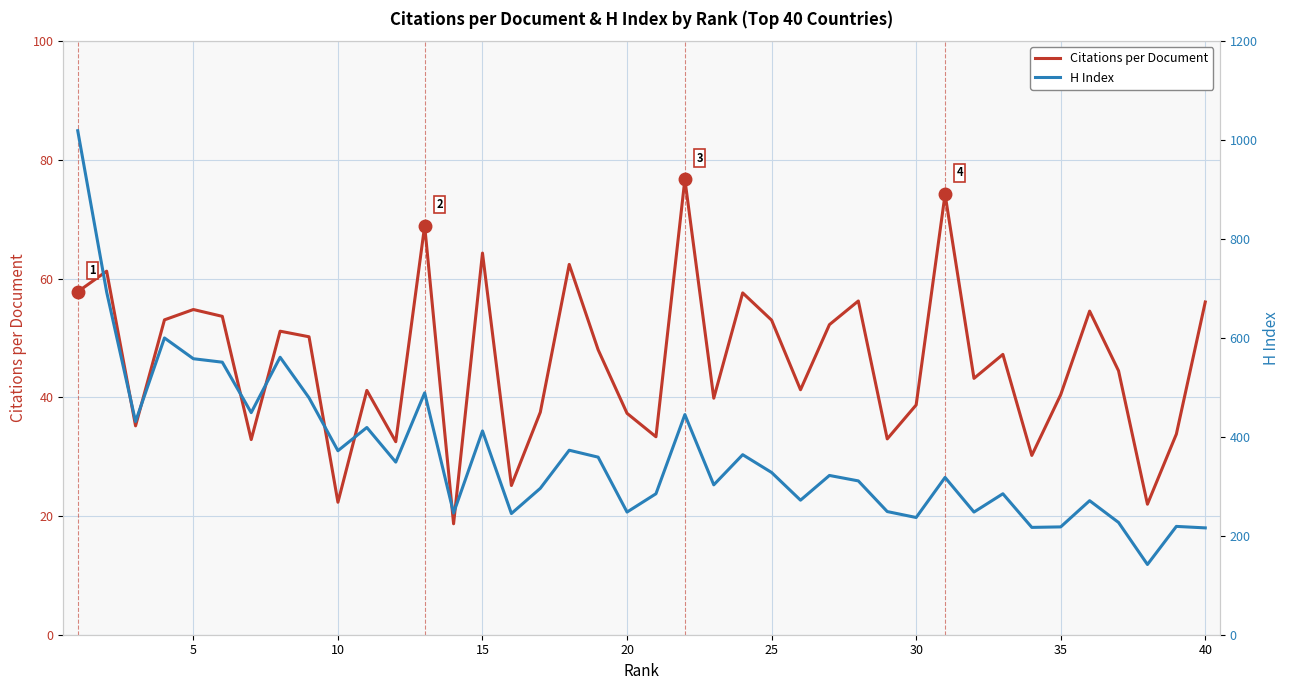

What is the minimum value for Citations per Document?

18.7